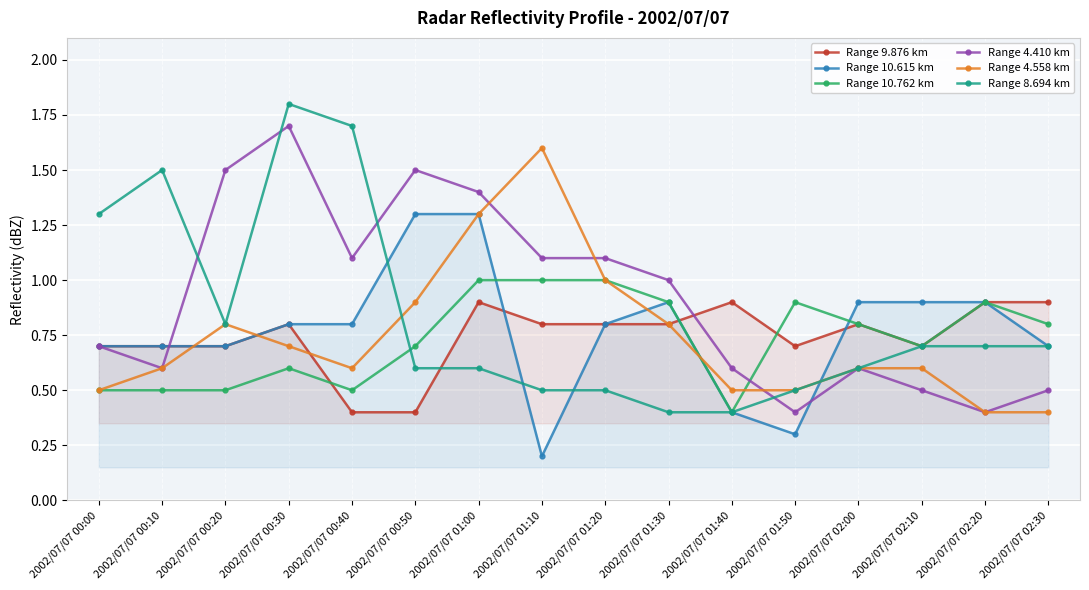

Rank the categories by Range 4.410 km value from lowest to highest.

2002/07/07 01:50, 2002/07/07 02:20, 2002/07/07 02:10, 2002/07/07 02:30, 2002/07/07 00:10, 2002/07/07 01:40, 2002/07/07 02:00, 2002/07/07 00:00, 2002/07/07 01:30, 2002/07/07 00:40, 2002/07/07 01:10, 2002/07/07 01:20, 2002/07/07 01:00, 2002/07/07 00:20, 2002/07/07 00:50, 2002/07/07 00:30